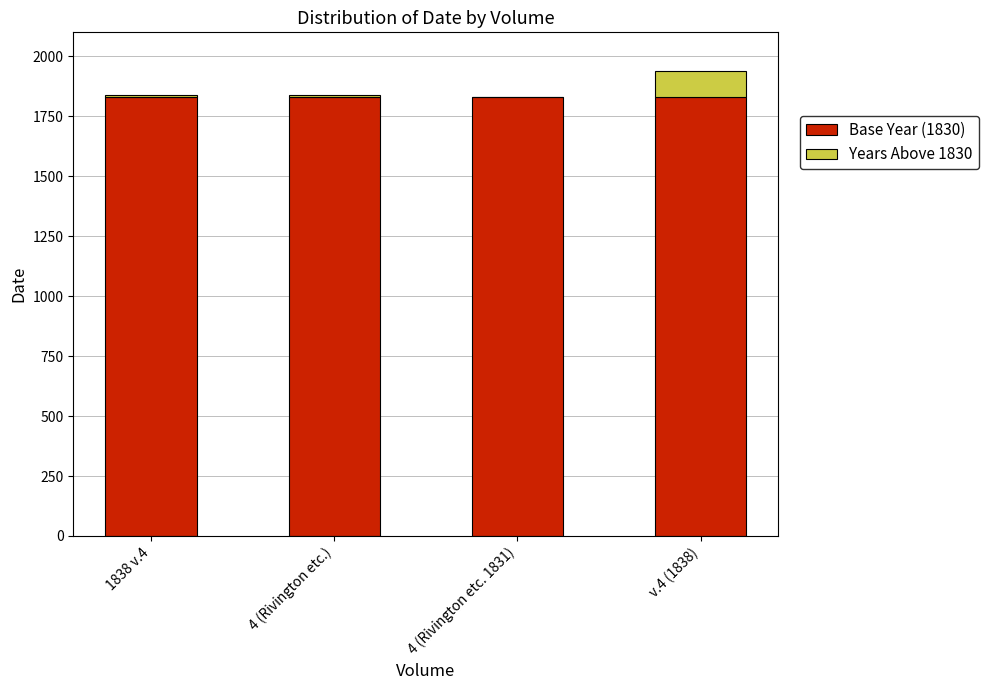

The value of Base Year (1830) at 4 (Rivington etc. 1831) is 1830. True or false?

True